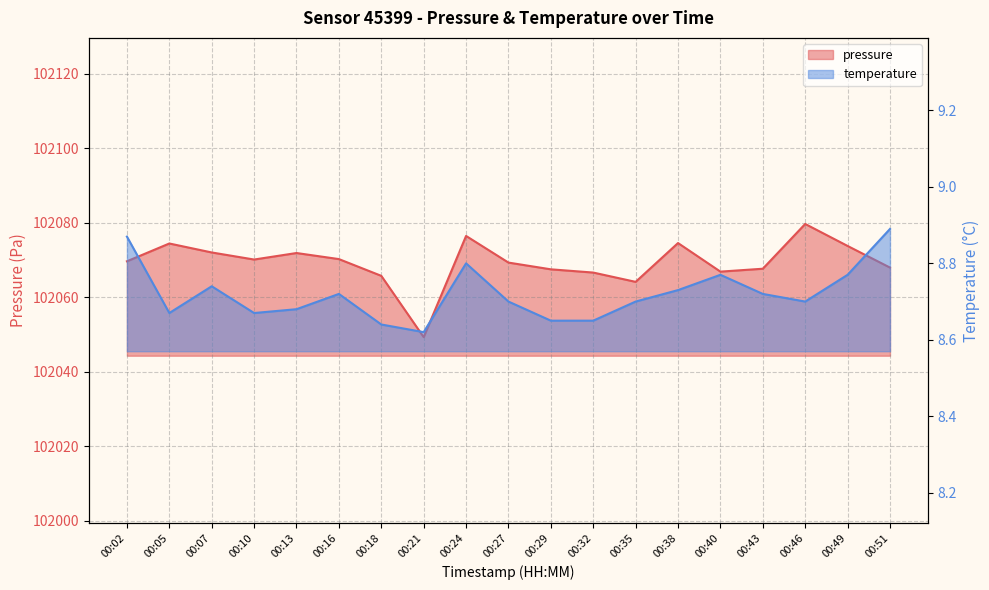

Reading left to right, what are all the values shown in this chart?

pressure: 00:02=102069.7	00:05=102074.4	00:07=102072.0	00:10=102070.1	00:13=102071.9	00:16=102070.2	00:18=102065.8	00:21=102049.3	00:24=102076.5	00:27=102069.3	00:29=102067.5	00:32=102066.6	00:35=102064.1	00:38=102074.6	00:40=102066.9	00:43=102067.7	00:46=102079.7	00:49=102073.8	00:51=102068.0
temperature: 00:02=8.9	00:05=8.7	00:07=8.7	00:10=8.7	00:13=8.7	00:16=8.7	00:18=8.6	00:21=8.6	00:24=8.8	00:27=8.7	00:29=8.7	00:32=8.7	00:35=8.7	00:38=8.7	00:40=8.8	00:43=8.7	00:46=8.7	00:49=8.8	00:51=8.9